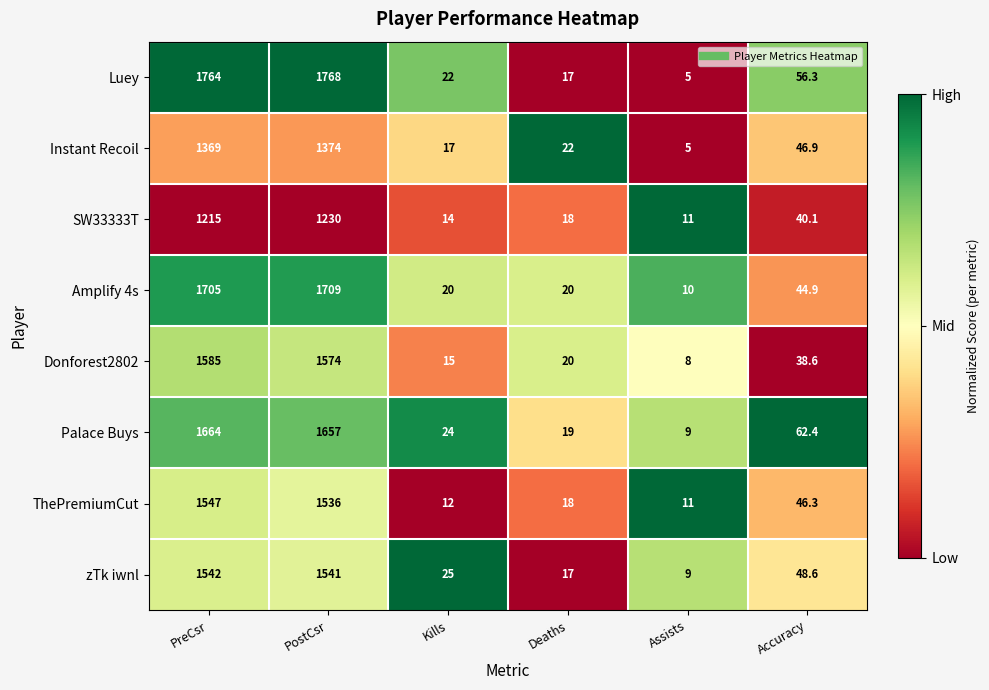

Is it true that zTk iwnl equals 9.0 at Assists?

True